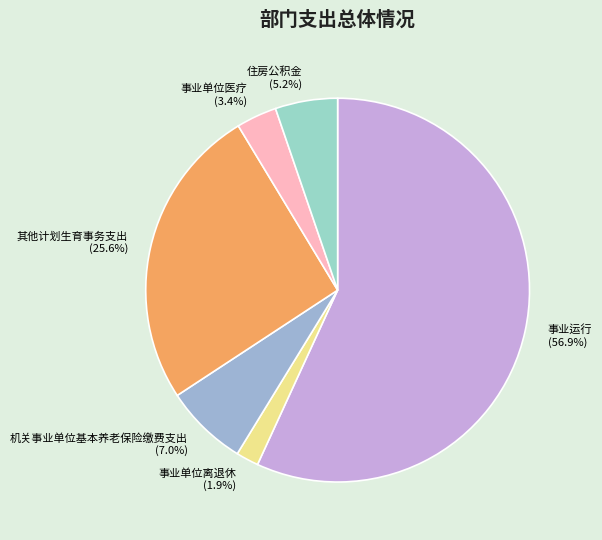

What is the smallest slice in the pie chart?

事业单位离退休